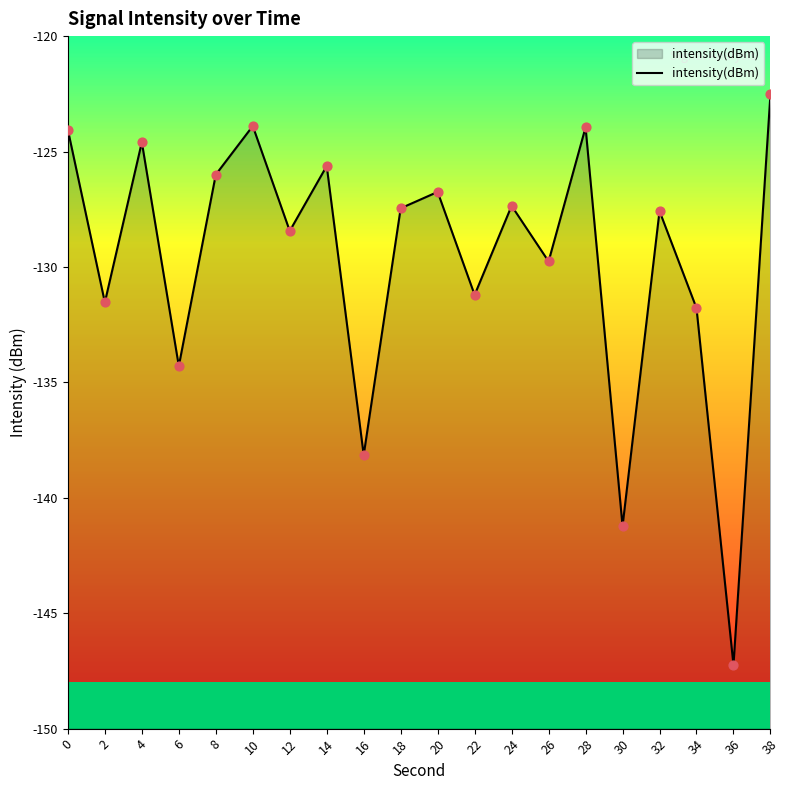

What is the change in value from 28 to 32?

-3.6